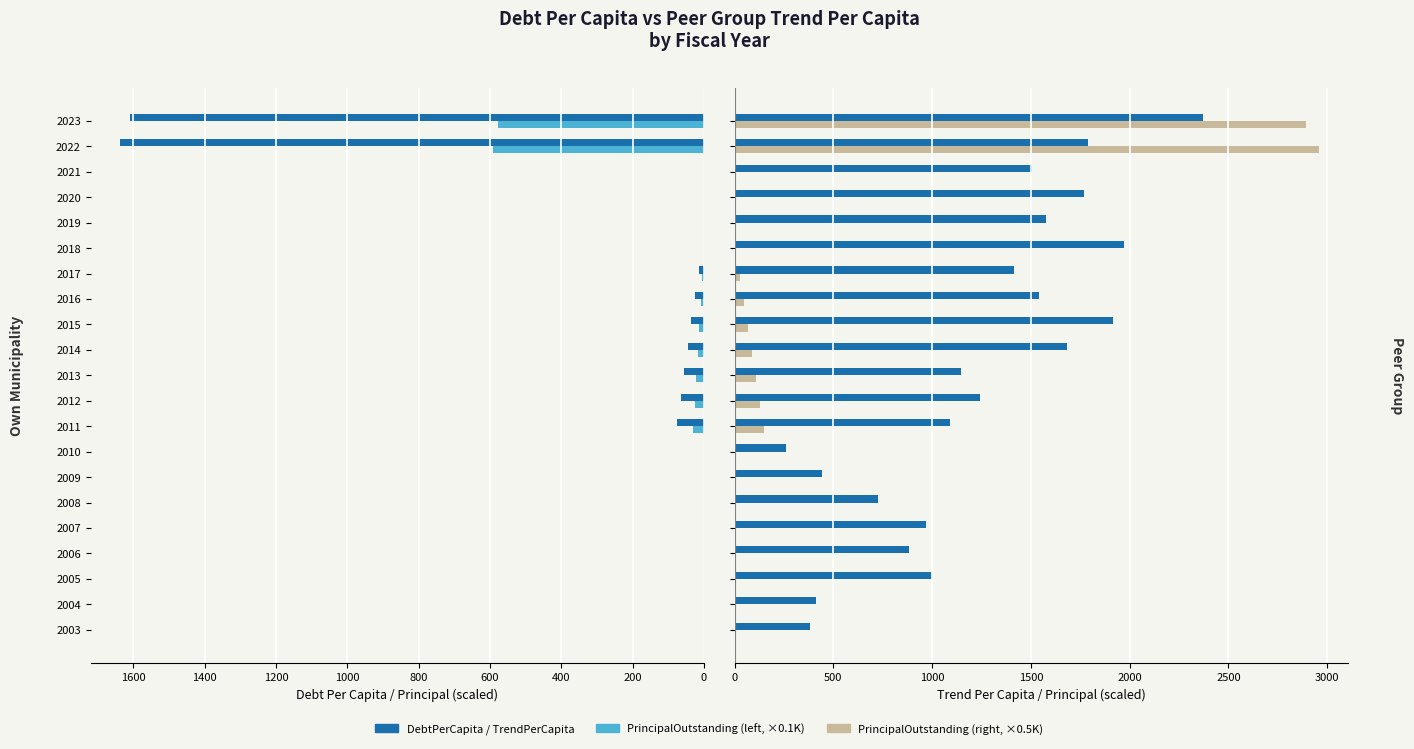

What is the maximum value shown in the chart?

2957.5